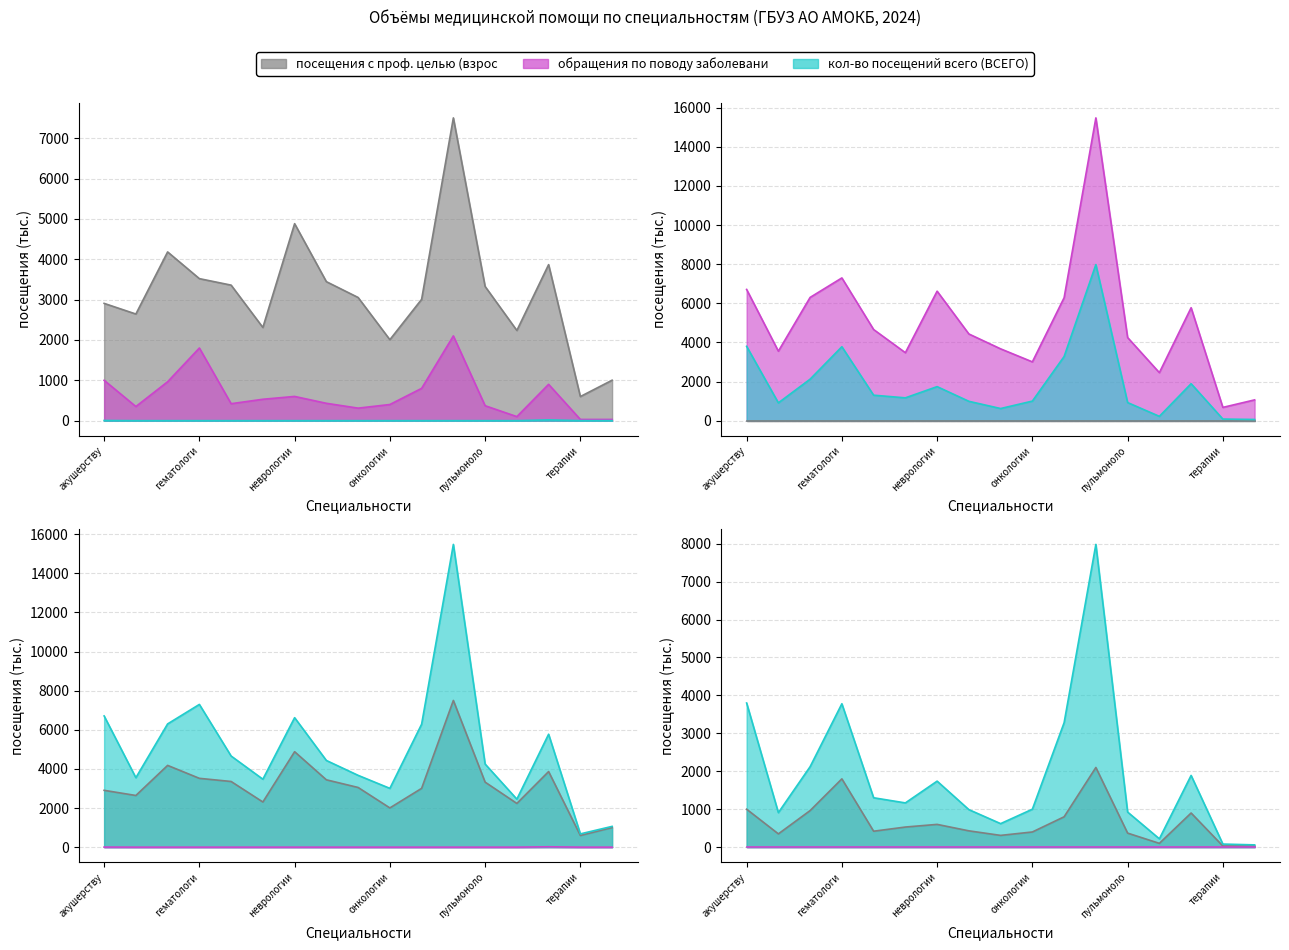

Reading left to right, what are all the values shown in this chart?

посещения с проф. целью (взрослые): 2906	2642	4181	3519	3358	2309	4881	3444	3052	2006	3006	7502	3325	2235	3866	597	1002
обращения по поводу заболеваний (взрослые): 1000	350	964	1800	420	530	600	430	310	400	800	2100	370	100	900	30	30
посещения с проф. целью (дети): 4	0	0	0	0	0	0	0	0	0	0	0	0	0	19	0	0
кол-во посещений всего (ВСЕГО): 6710	3552	6302	7299	4660	3475	6621	4433	3672	3006	6286	15482	4250	2455	5775	678	1062
количество обращений (взрослые): 3800	910	2121	3780	1302	1166	1740	989	620	1000	3280	7980	925	220	1890	81	60